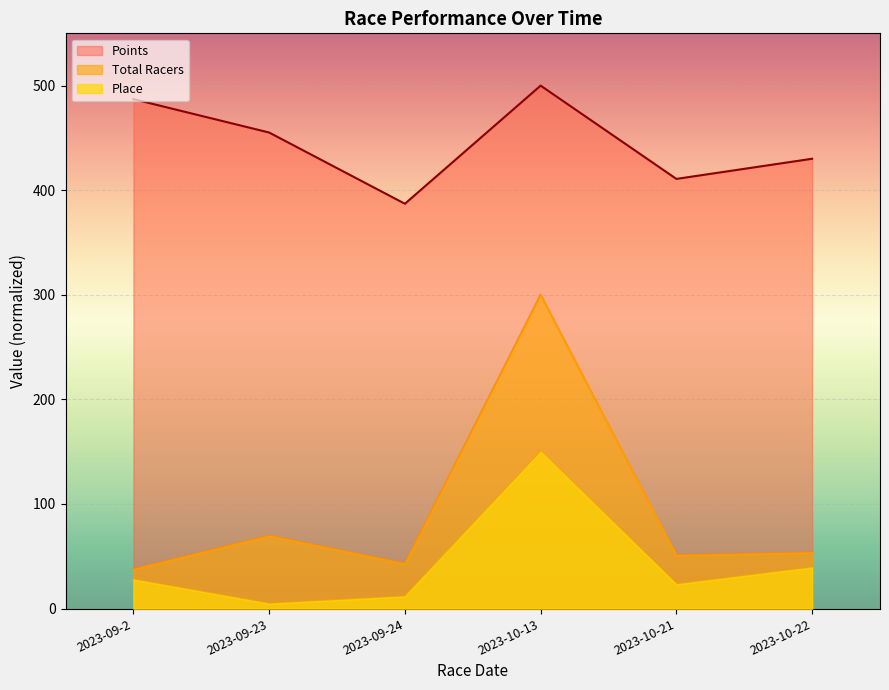

Where is the first local maximum for Place?

2023-10-13